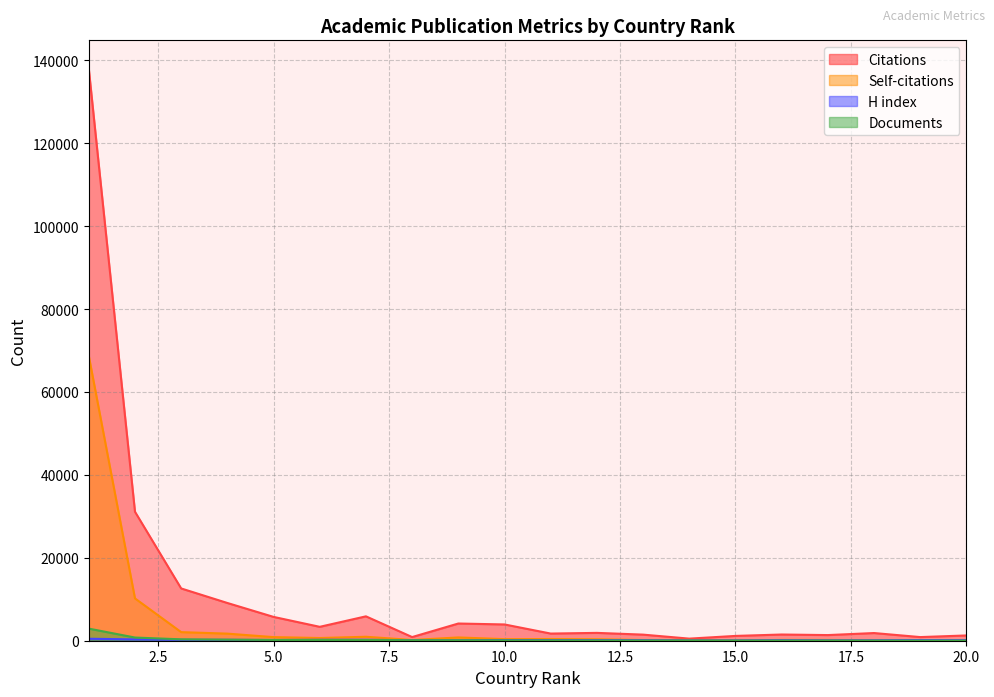

What is the sum of the Citations values at 7 and 3?

18490